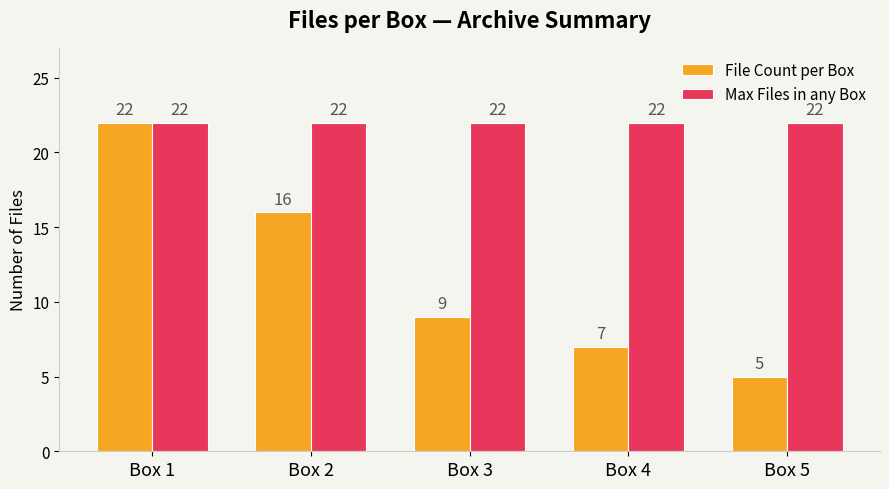

How many groups of bars are there?

5